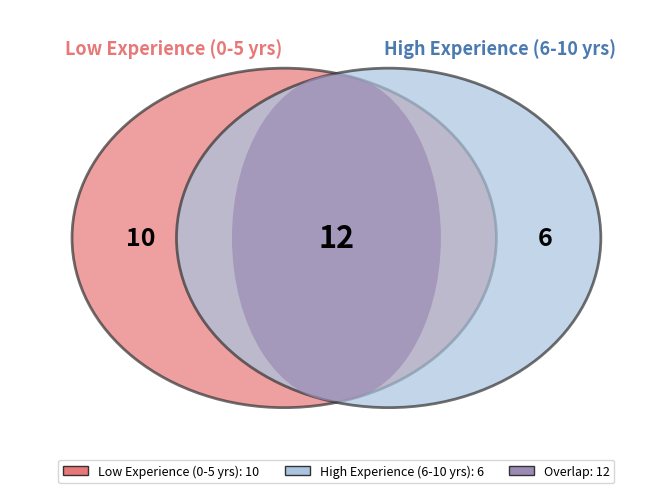

Is 0-3 years the majority of the pie?

No